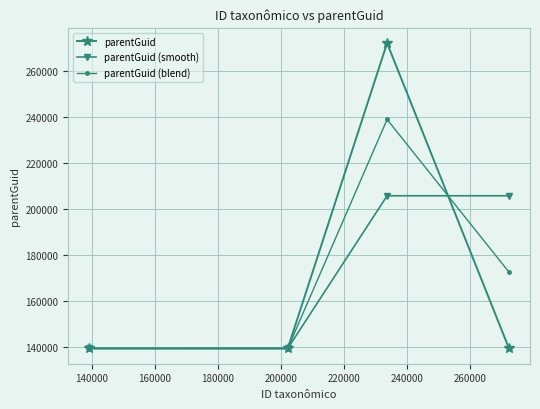

List the series in order of their peak value, lowest first.

parentGuid (smooth), parentGuid (blend), parentGuid